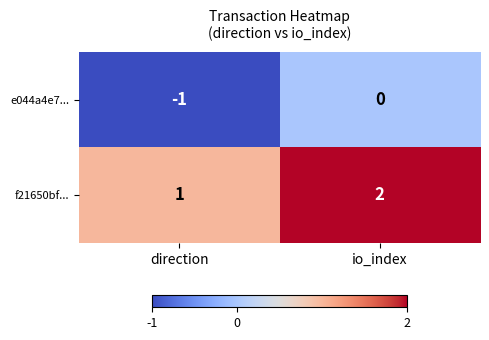

At which label is f21650bf... closest to 1?

direction